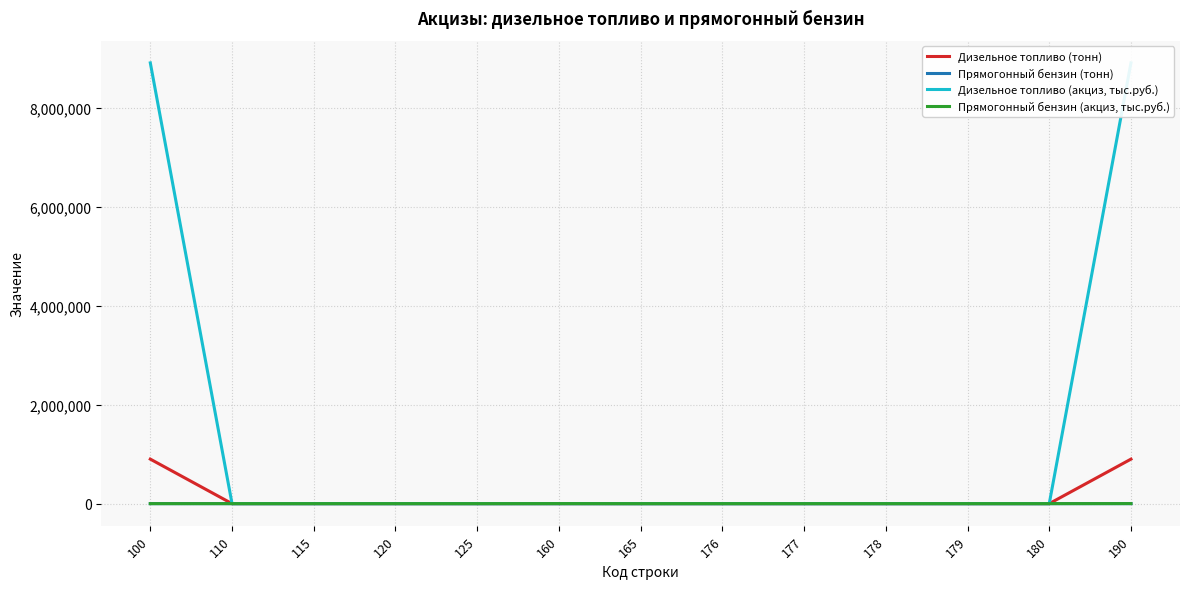

What is the sum of all Дизельное топливо (тонн) values?

1800702